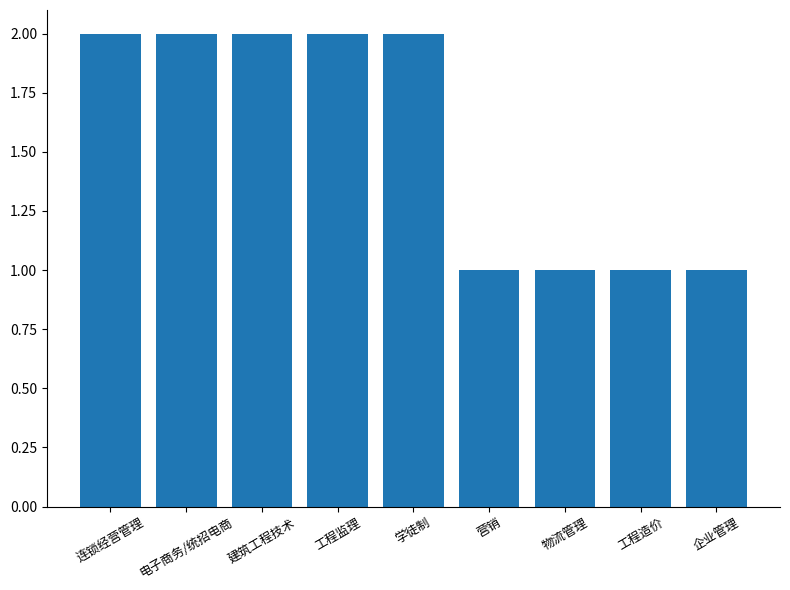

What is the label of the 2nd bar from the left?

电子商务/统招电商